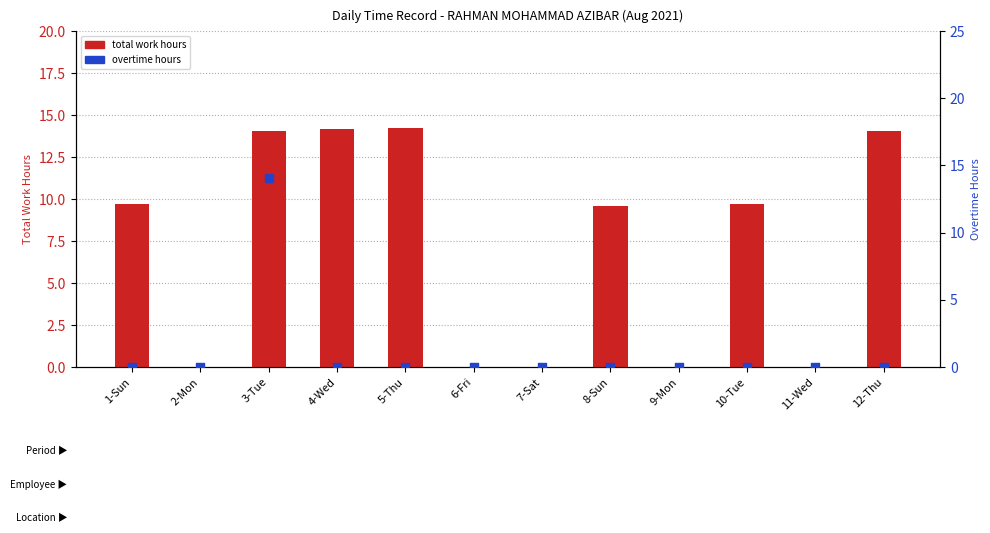

At which category is the sum across all series the highest?

3-Tue